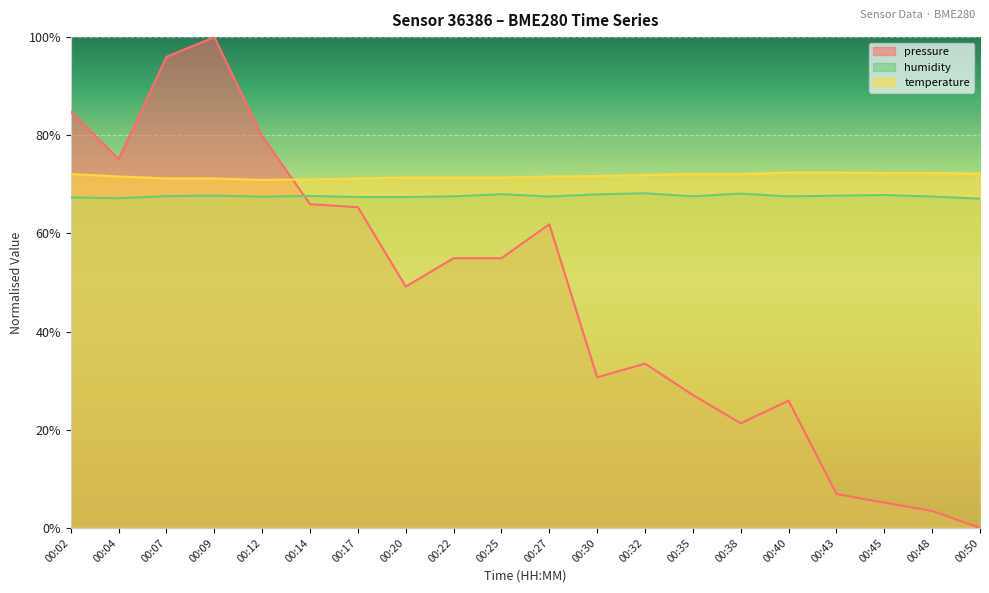

At how many categories does at least one series exceed 44?

20